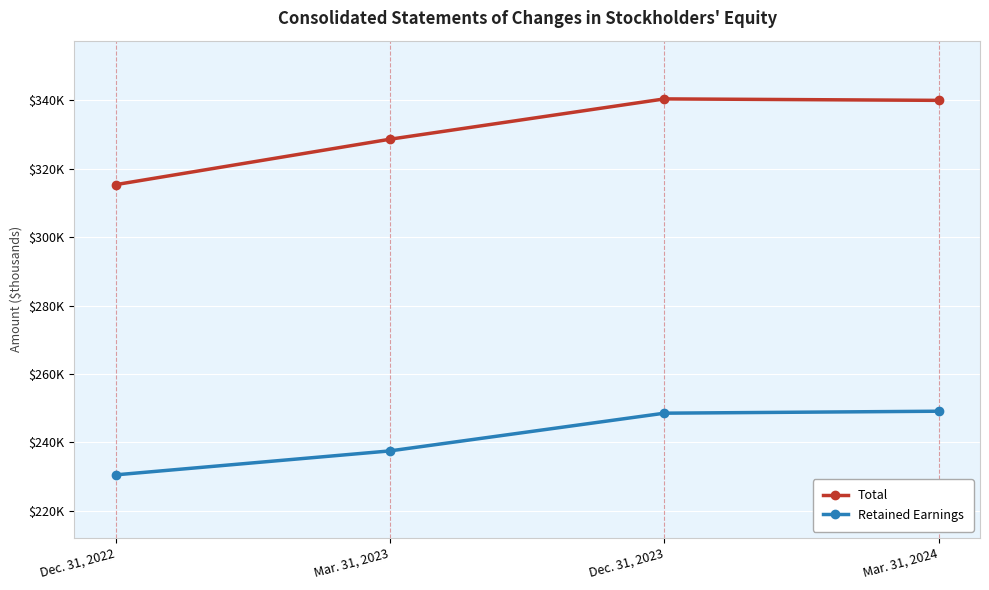

At how many categories does at least one series exceed 300235?

4